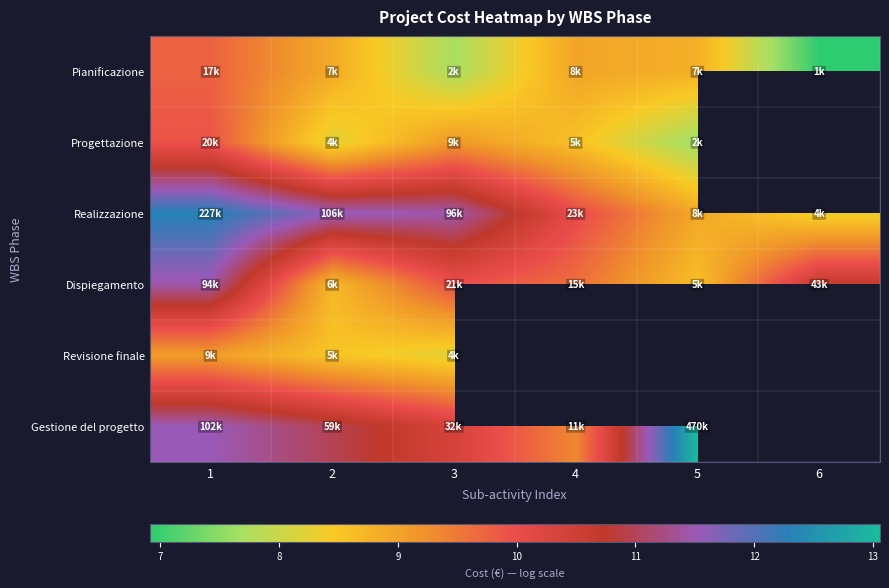

What is the approximate value of Realizzazione at 2?

11.6